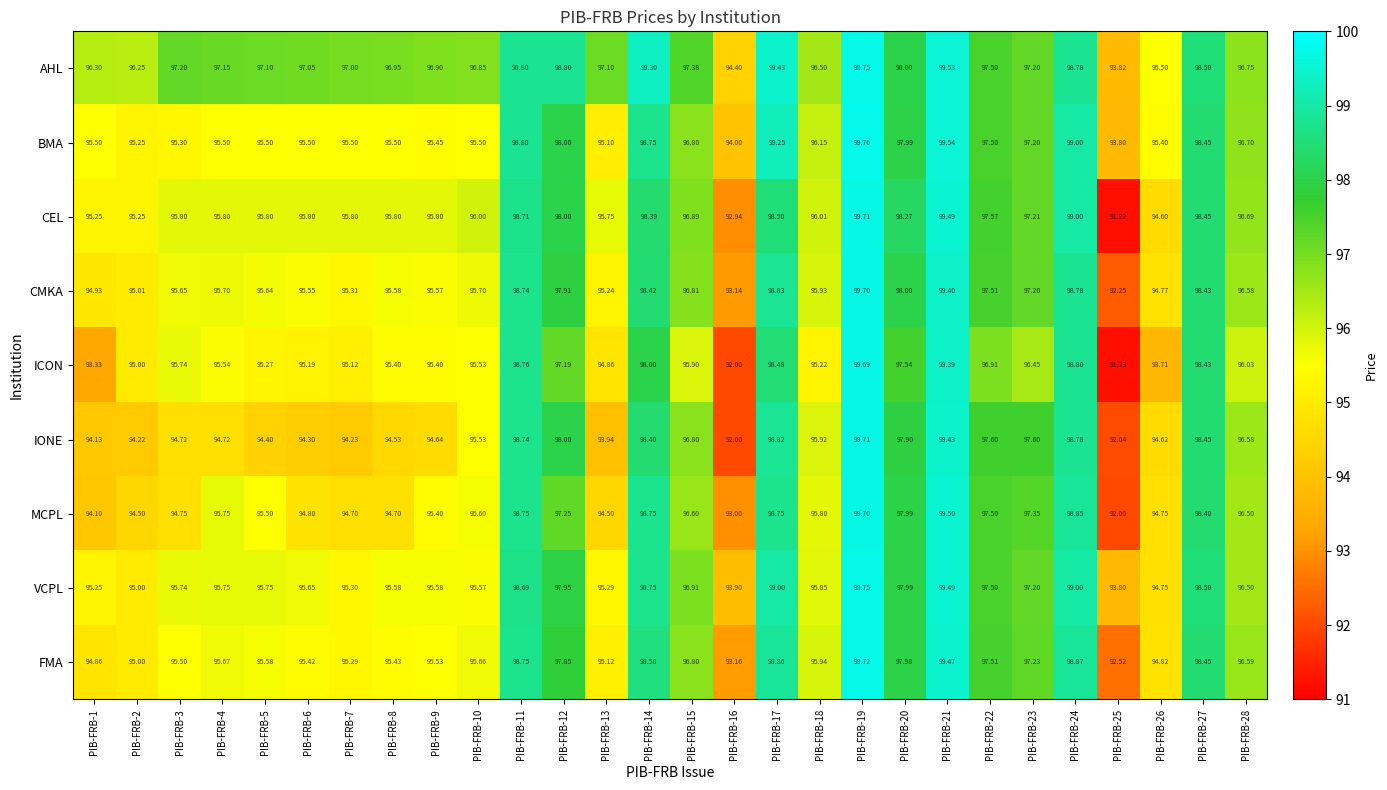

Which series changed the most between PIB-FRB-7 and PIB-FRB-15?

IONE